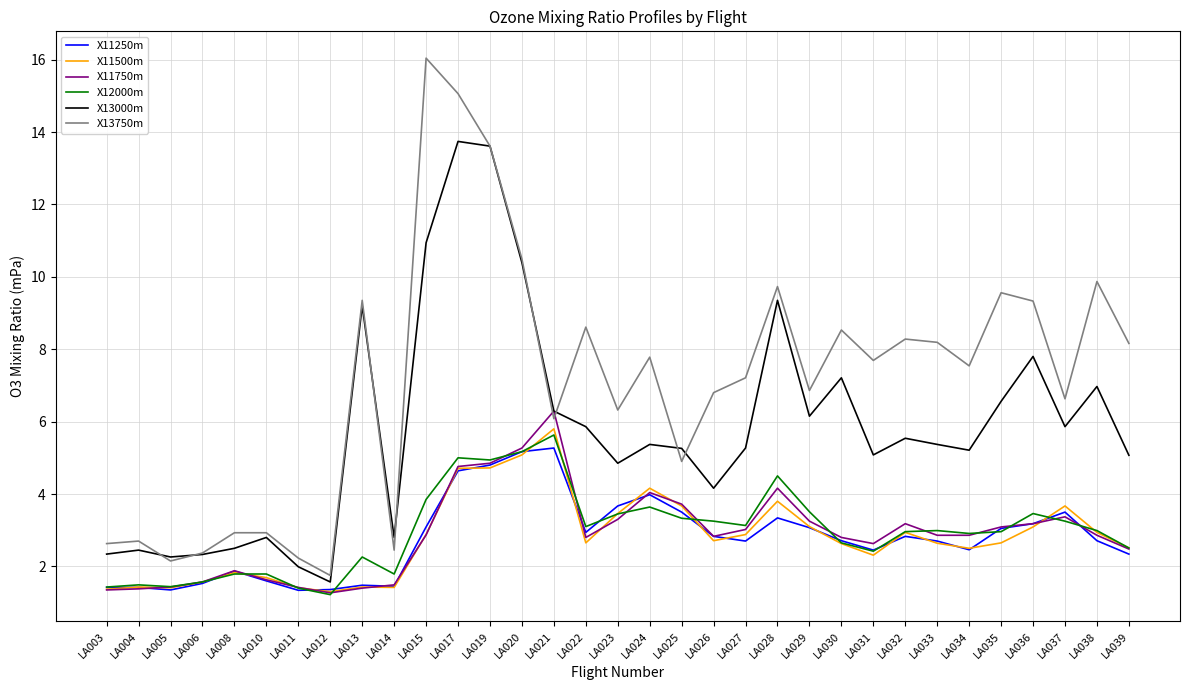

What are all the series names shown in the legend?

X11250m, X11500m, X11750m, X12000m, X13000m, X13750m